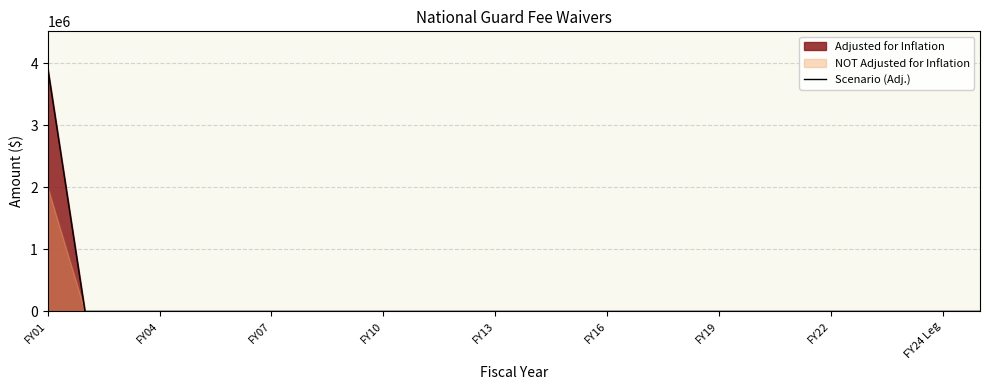

True or false: the data has more than 1 interior local peaks.

False